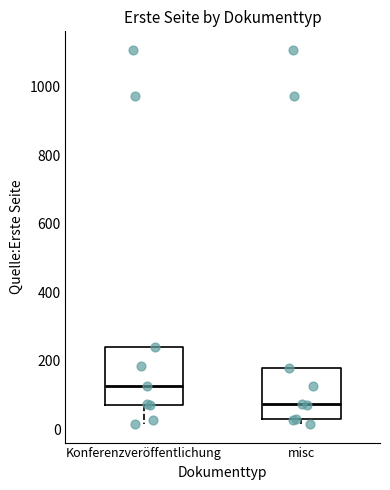

Reading left to right, read every box against the y-axis: the position of its median line, the range the box covers, and the ends of its whiskers. The values are not printed on the chart, so give them approximately, as read against the axis.

Konferenzveröffentlichung: median 120, box 80 to 240, whiskers 20 to 240
misc: median 80, box 20 to 180, whiskers 20 (just below the box's lower edge) to 180